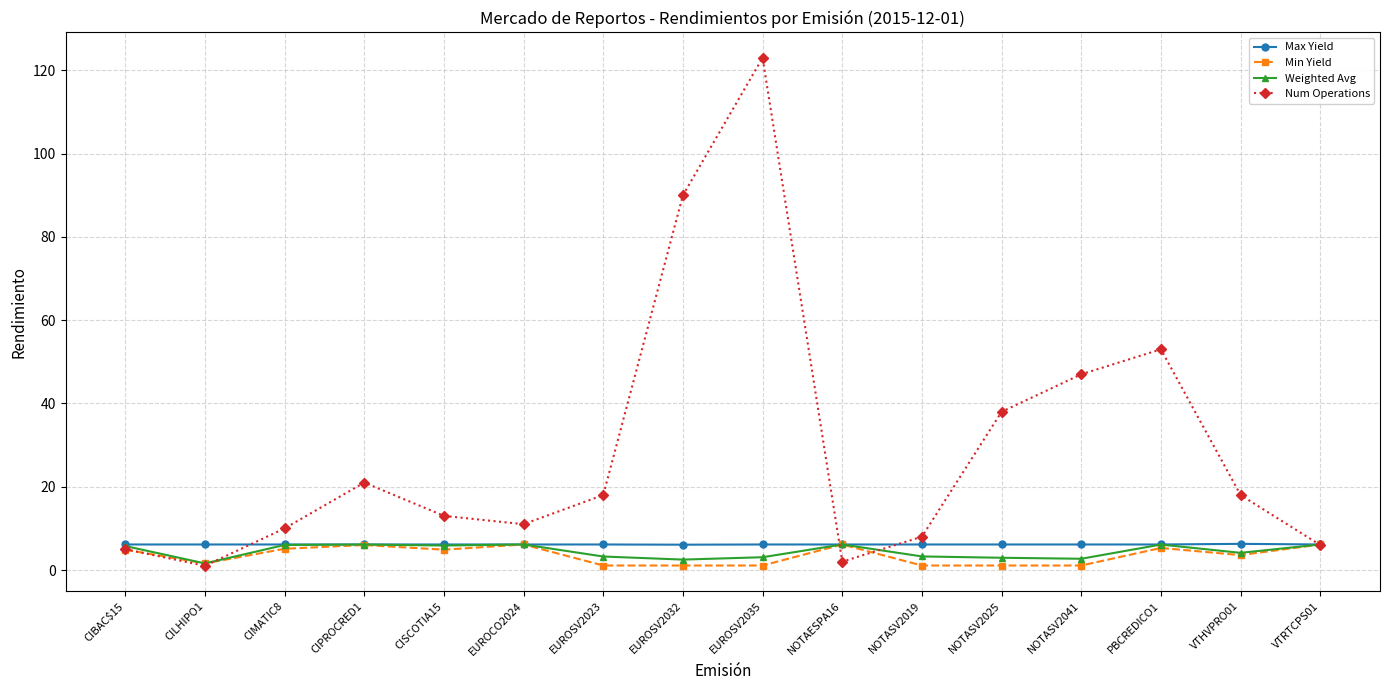

What is the difference between the highest and lowest values at CISCOTIA15?

8.1